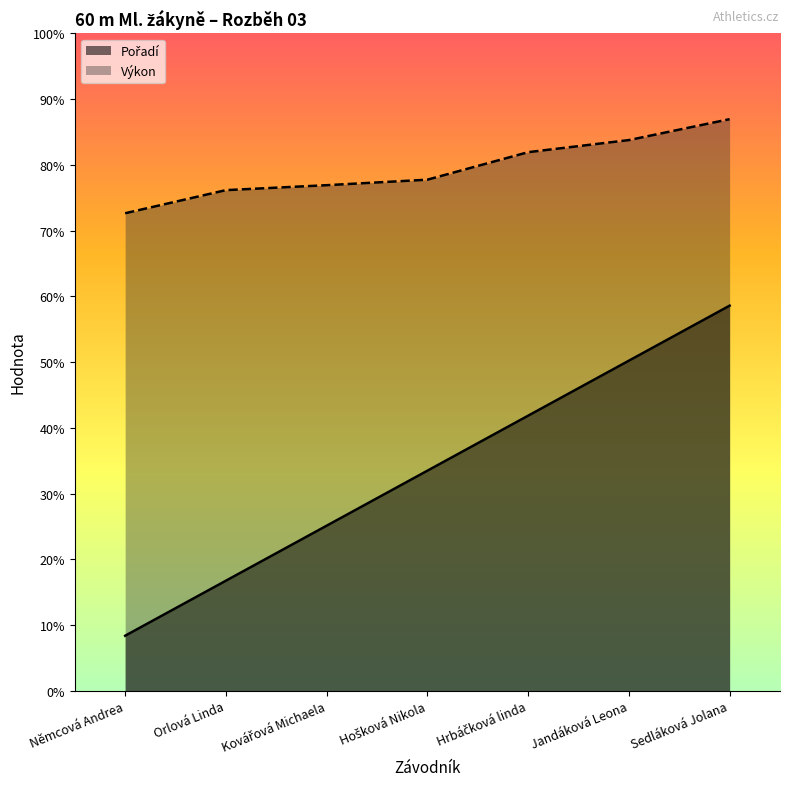

True or false: Výkon and Pořadí intersect in this chart.

False